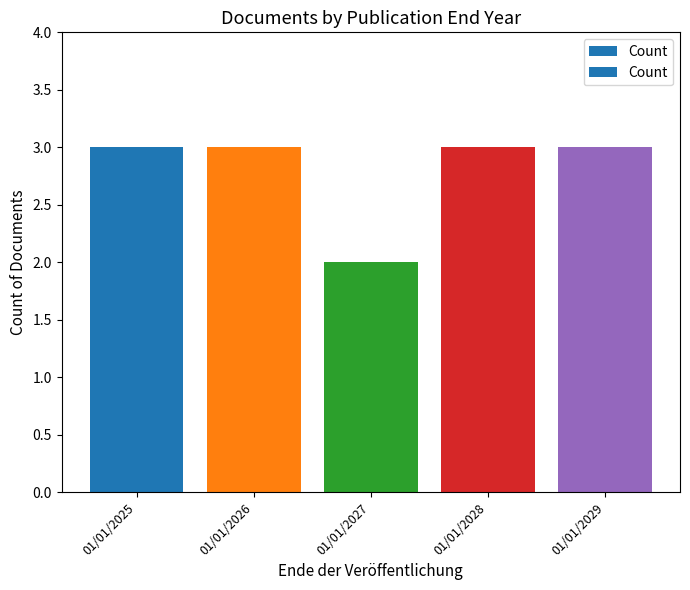

What is the difference between the second highest and minimum values?

1